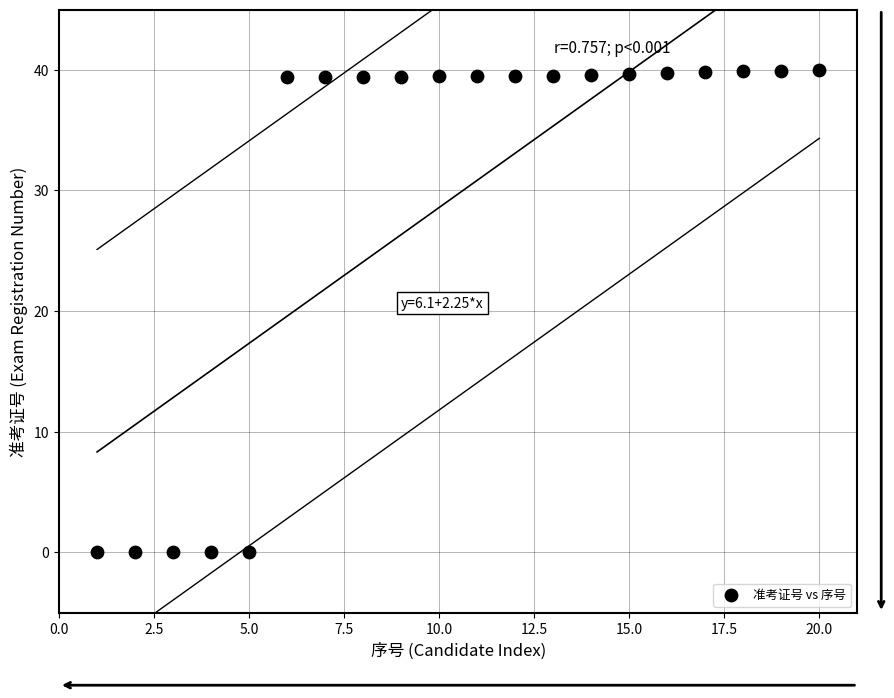

What is the range of X values (max minus min)?

19.0